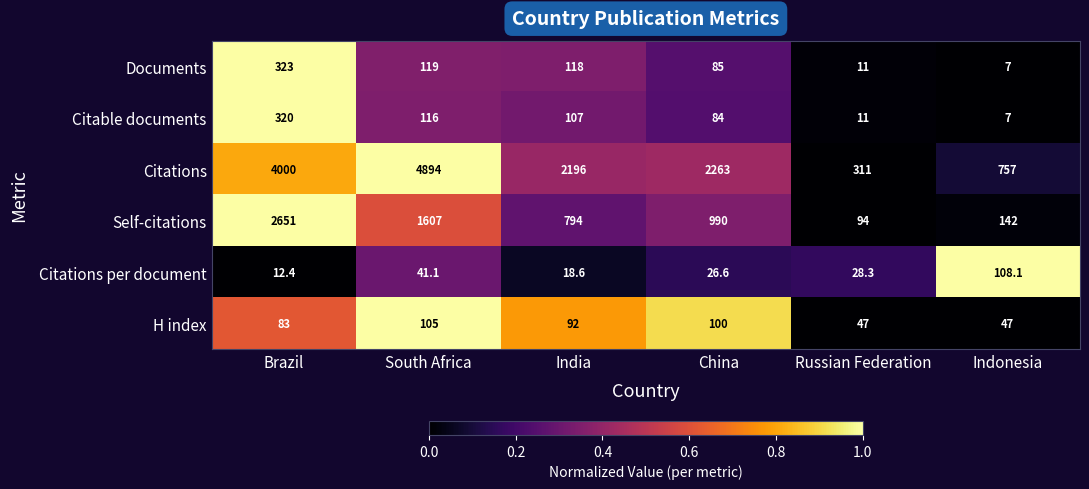

Is it true that Citable documents equals 49.9 at South Africa?

False